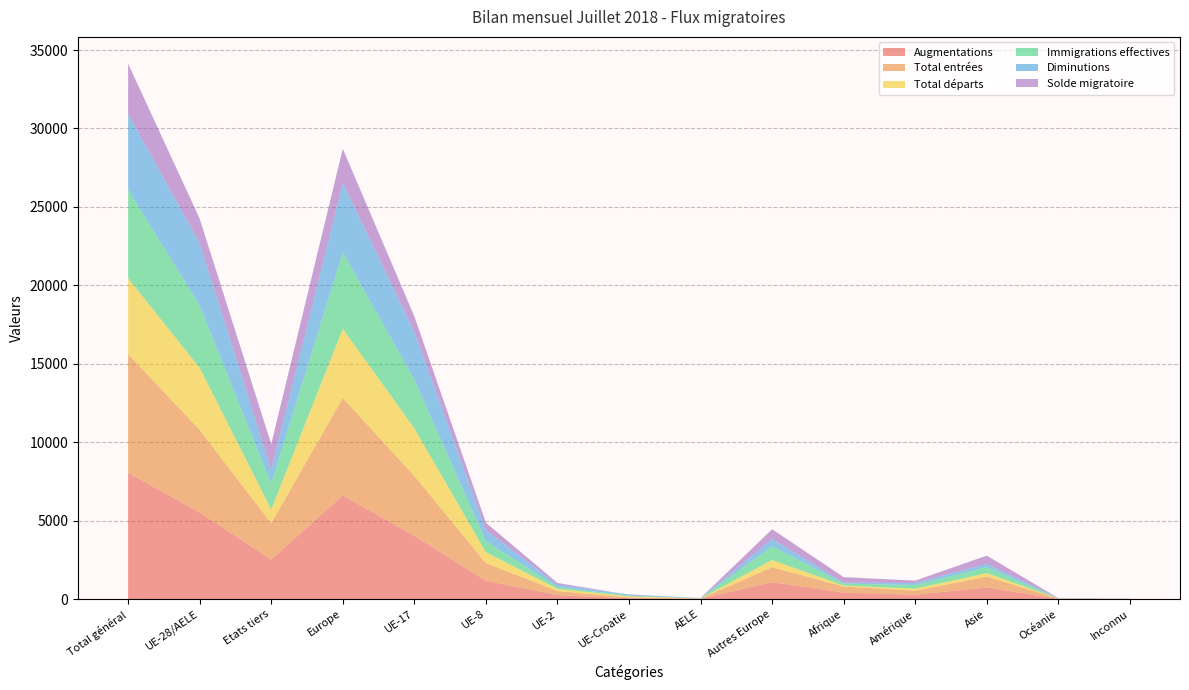

Reading left to right, extract all data points from this chart.

Augmentations: Total général=8042	UE-28/AELE=5522	Etats tiers=2520	Europe=6599	UE-17=4032	UE-8=1166	UE-2=256	UE-Croatie=54	AELE=14	Autres Europe=1077	Afrique=409	Amérique=278	Asie=734	Océanie=14	Inconnu=8
Total entrées: Total général=7576	UE-28/AELE=5265	Etats tiers=2311	Europe=6215	UE-17=3820	UE-8=1129	UE-2=250	UE-Croatie=53	AELE=13	Autres Europe=950	Afrique=390	Amérique=254	Asie=699	Océanie=11	Inconnu=7
Total départs: Total général=4832	UE-28/AELE=3955	Etats tiers=877	Europe=4417	UE-17=3035	UE-8=690	UE-2=148	UE-Croatie=70	AELE=12	Autres Europe=462	Afrique=61	Amérique=128	Asie=217	Océanie=8	Inconnu=1
Immigrations effectives: Total général=5640	UE-28/AELE=3988	Etats tiers=1652	Europe=4874	UE-17=3105	UE-8=716	UE-2=117	UE-Croatie=38	AELE=12	Autres Europe=886	Afrique=129	Amérique=237	Asie=385	Océanie=11	Inconnu=4
Diminutions: Total général=4832	UE-28/AELE=3955	Etats tiers=877	Europe=4417	UE-17=3035	UE-8=690	UE-2=148	UE-Croatie=70	AELE=12	Autres Europe=462	Afrique=61	Amérique=128	Asie=217	Océanie=8	Inconnu=1
Solde migratoire: Total général=3210	UE-28/AELE=1567	Etats tiers=1643	Europe=2182	UE-17=997	UE-8=476	UE-2=108	UE-Croatie=-16	AELE=2	Autres Europe=615	Afrique=348	Amérique=150	Asie=517	Océanie=6	Inconnu=7